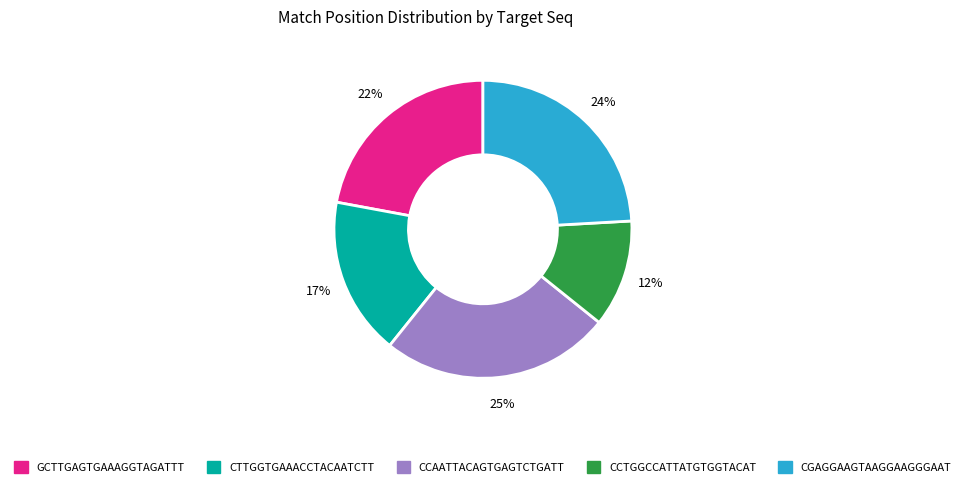

Which category has the smallest portion of the pie?

CCTGGCCATTATGTGGTACAT